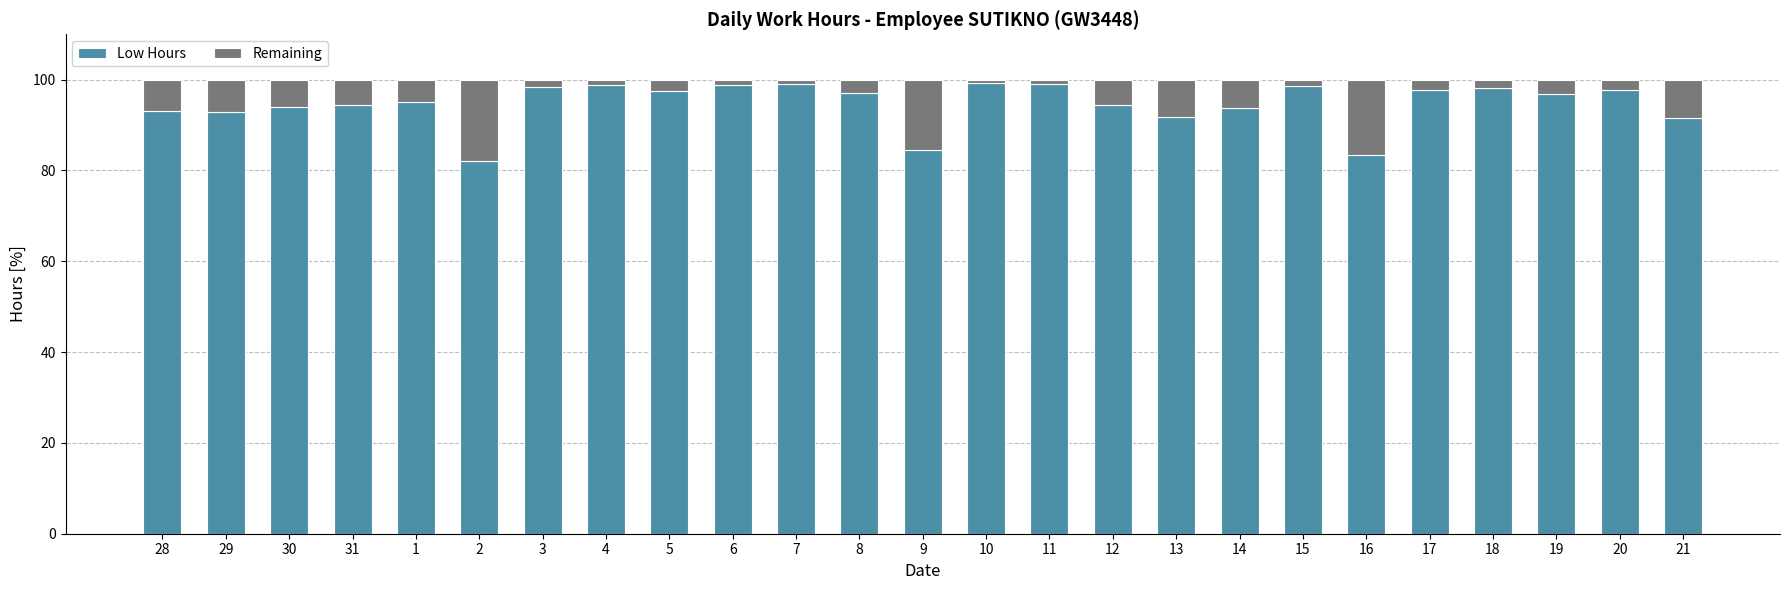

What is the minimum value for Low Hours?

82.1